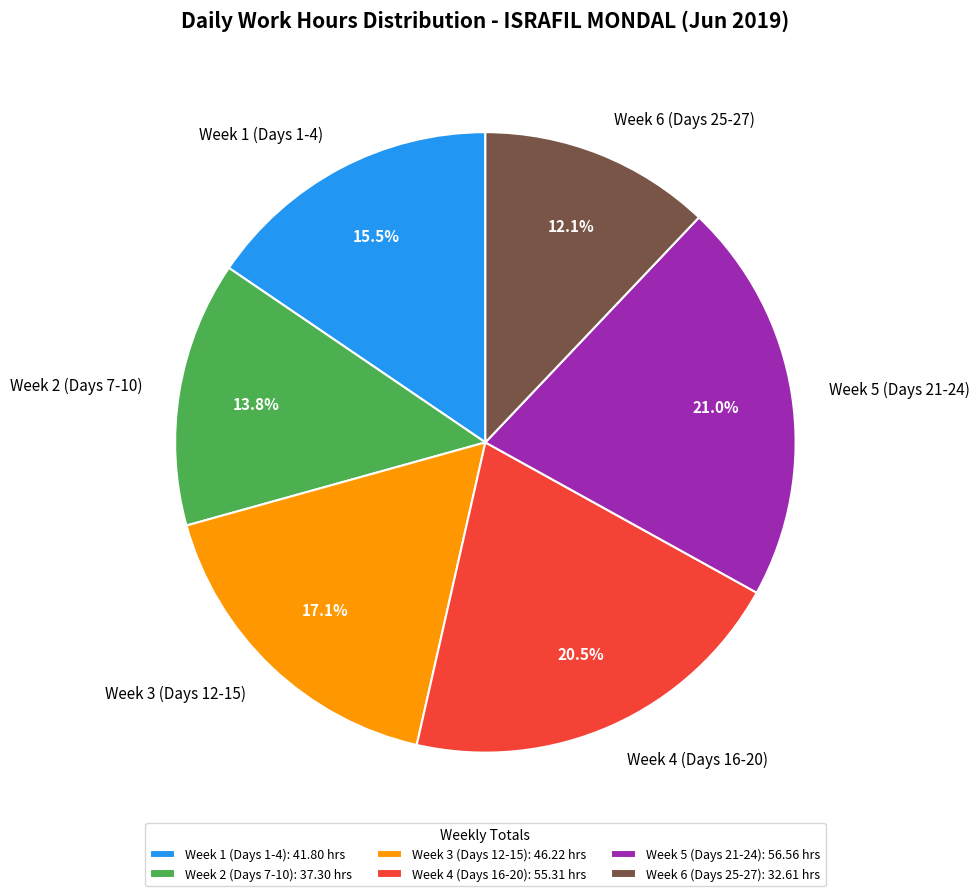

Is there any slice that represents more than half of the pie?

No